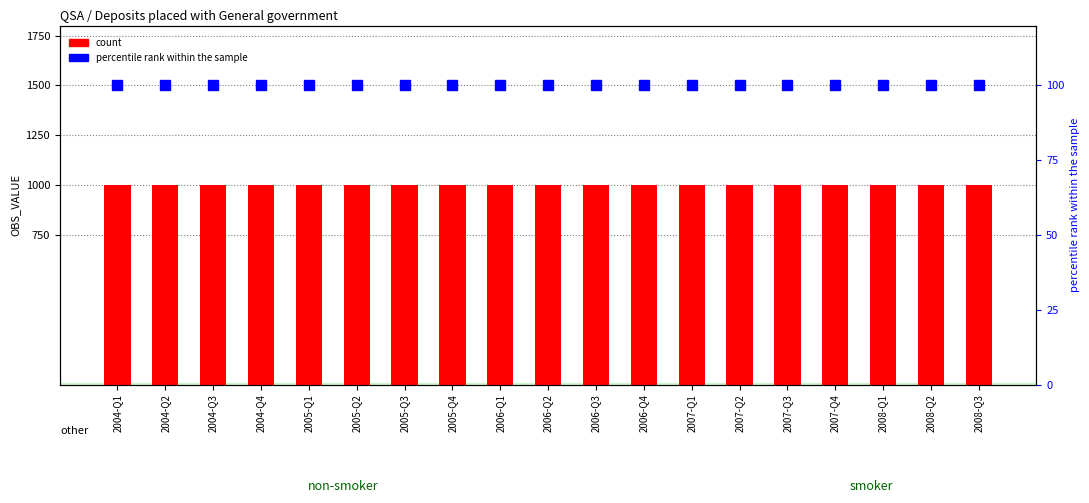

What are all the series names shown in the legend?

count, percentile rank within the sample